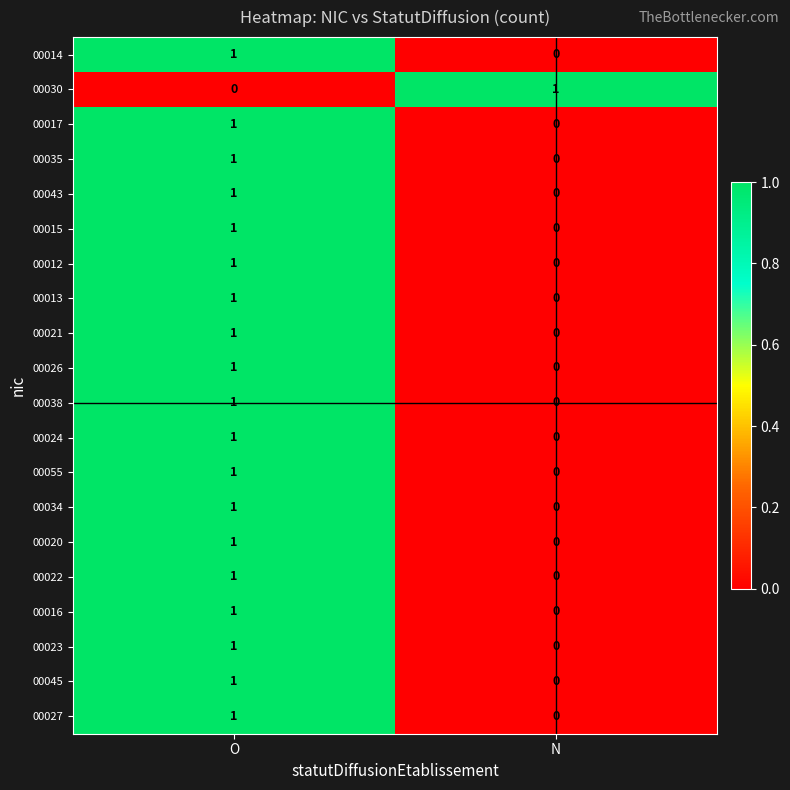

Rank the categories by 00015 value from lowest to highest.

N, O